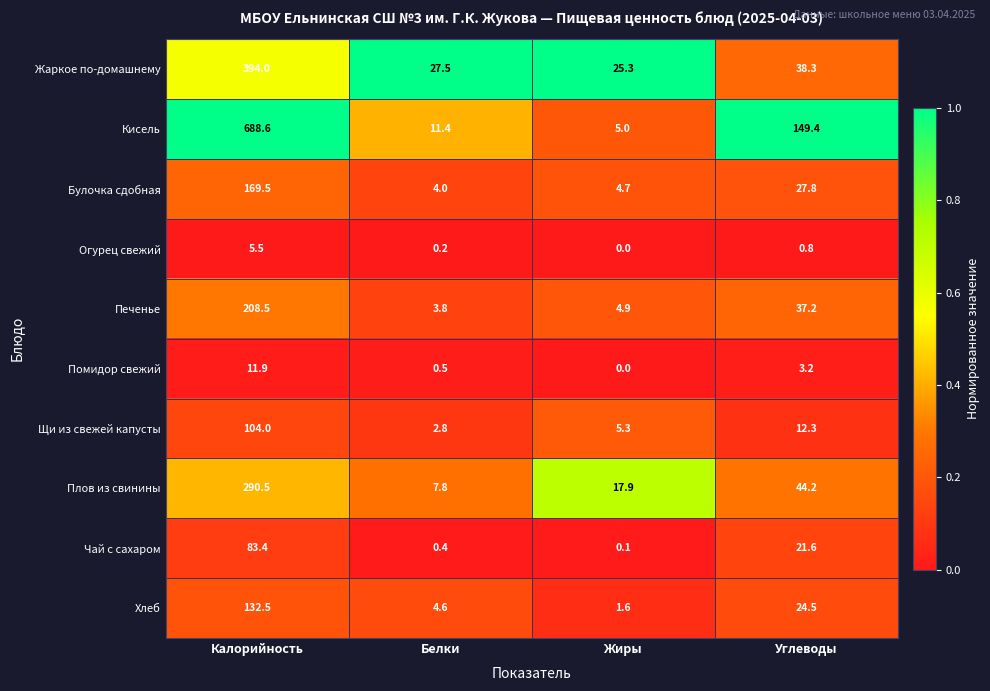

What is the average value of the Жаркое по-домашнему series?

121.3